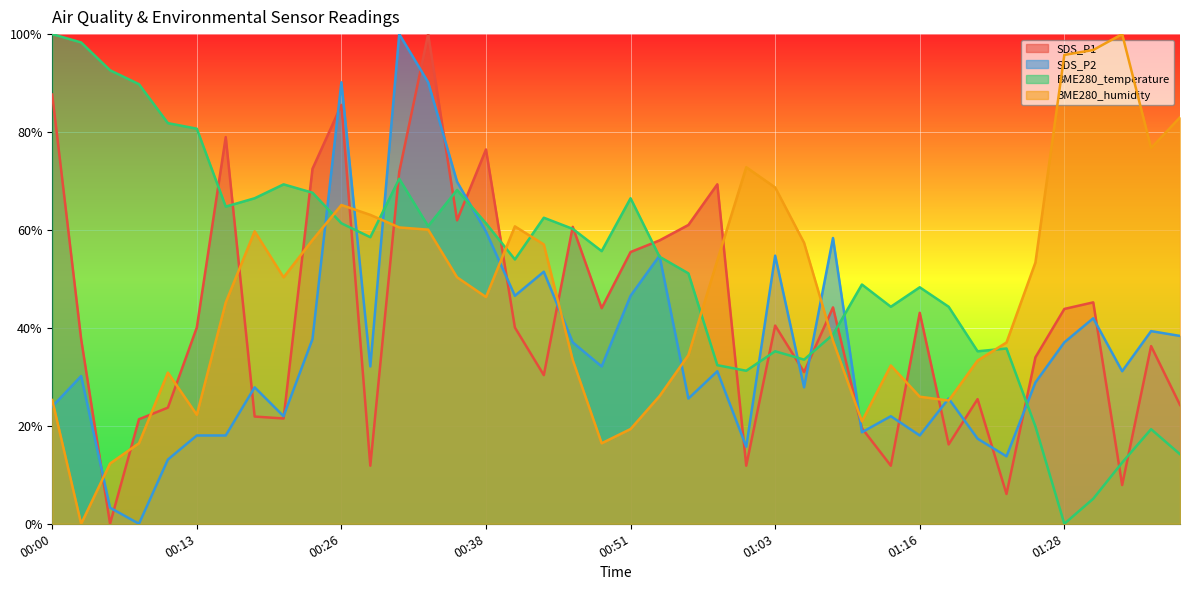

At which category is the sum across all series the highest?

00:33